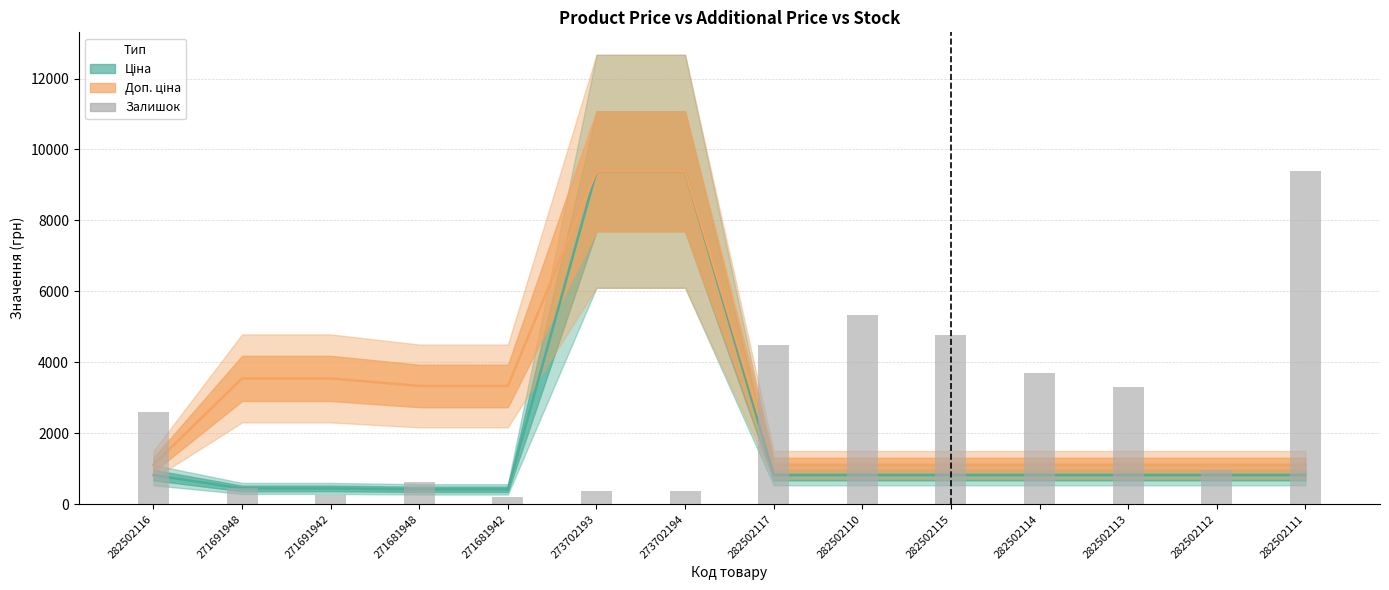

Which has a higher value, 282502110 or 271691942?

282502110